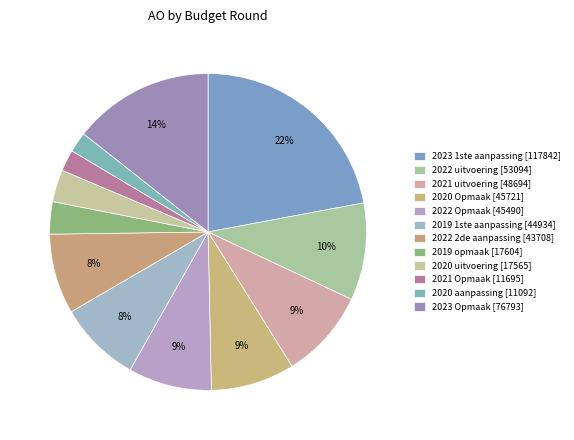

Is there a majority slice in this chart?

No